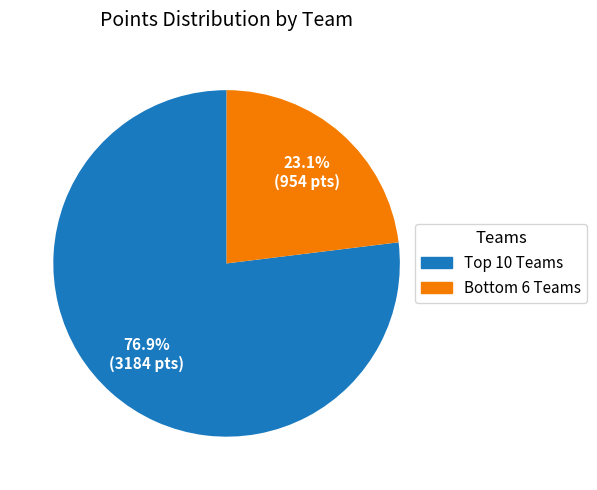

Is there a majority slice in this chart?

Yes